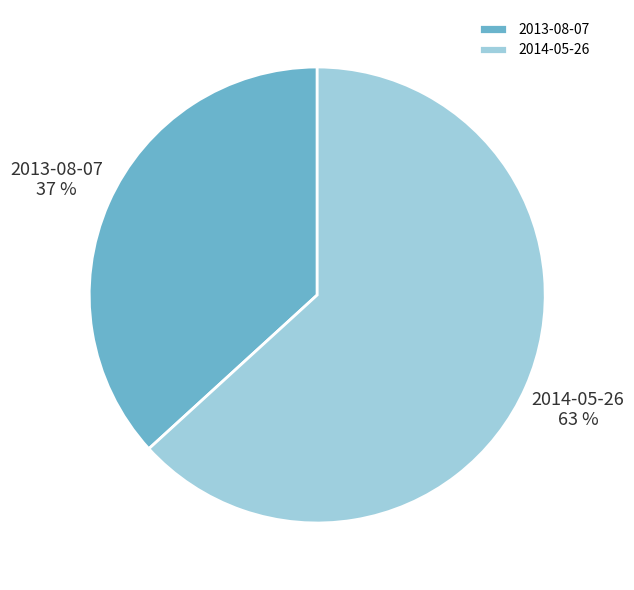

To the nearest percent, what is the combined percentage of 2013-08-07 and 2014-05-26?

100%